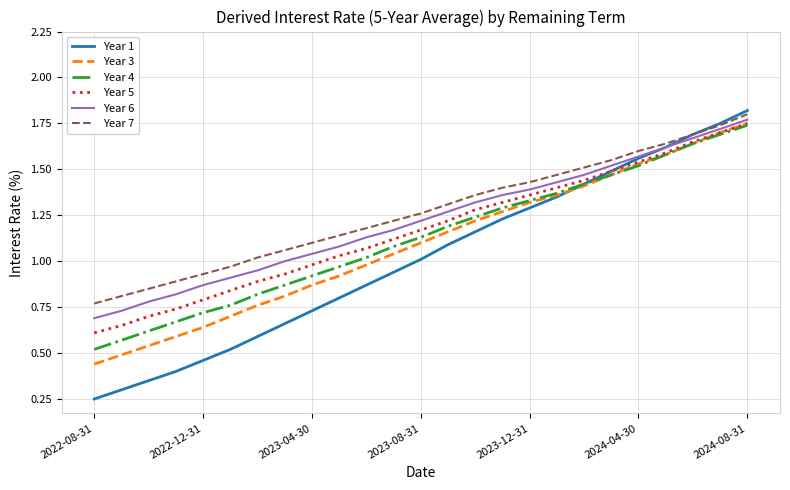

What is the sum of all Year 6 values?

30.5